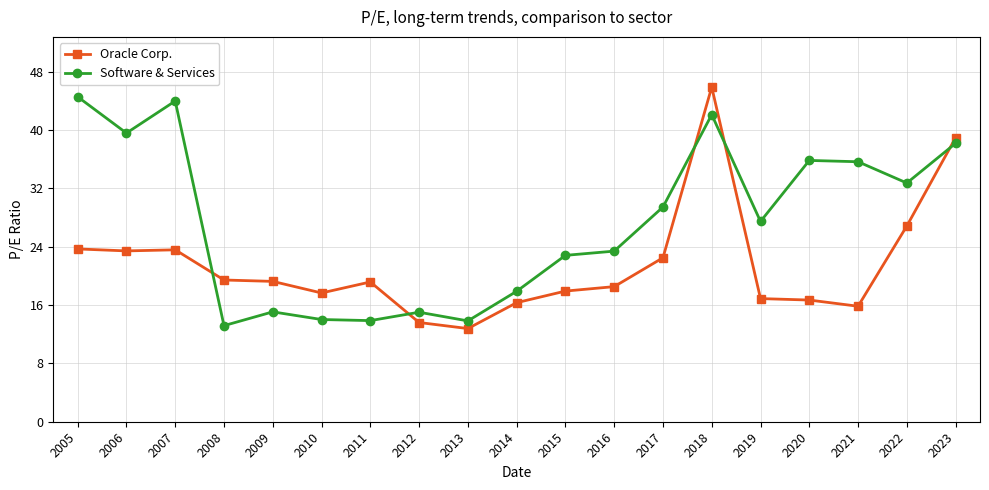

At 2015, list the series in order from smallest to largest.

Oracle Corp., Software & Services